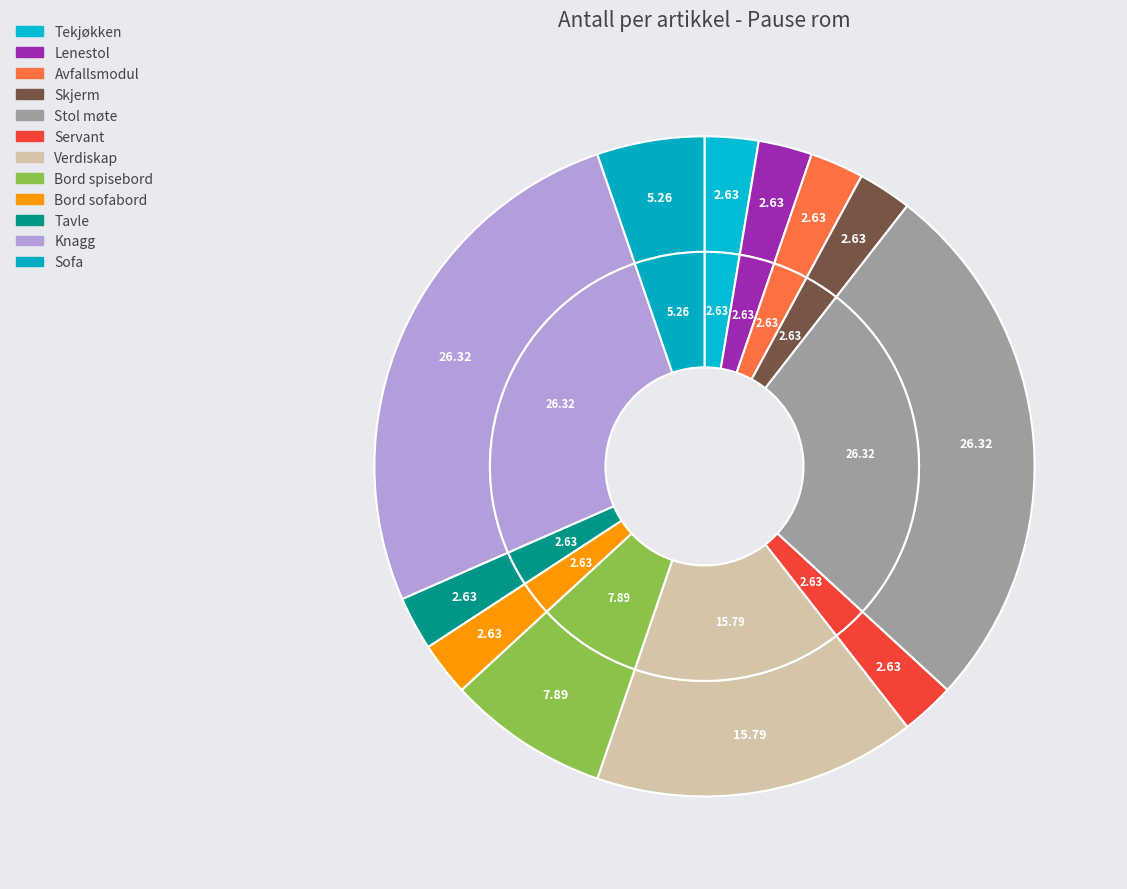

What is the change in value from Tekjøkken to Sofa?

+1